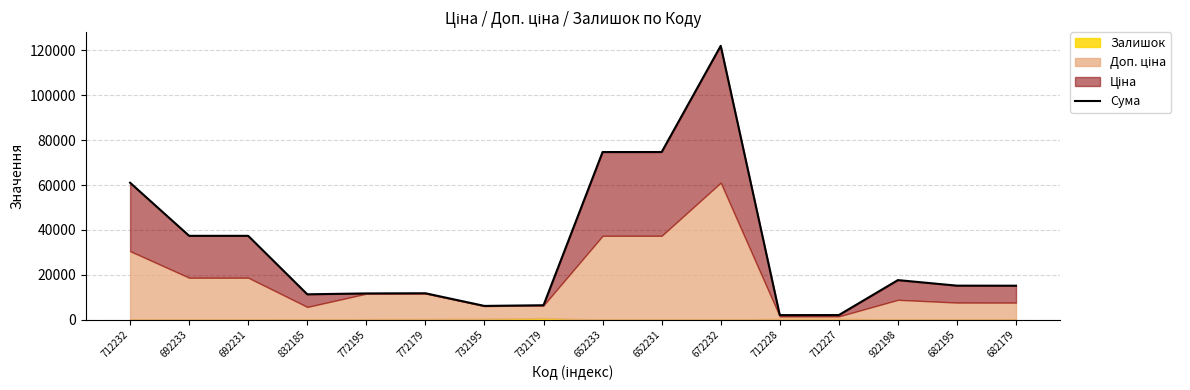

Reading left to right, what are all the values shown in this chart?

712232=61024.7	692233=37343.0	692231=37343.0	832185=11274.0	772195=11662.3	772179=11737.3	732195=6093.7	732179=6399.7	652233=74698.0	652231=74708.0	672232=122064.4	712228=1993.4	712227=2019.4	922198=17606.2	682195=15129.8	682179=15106.8